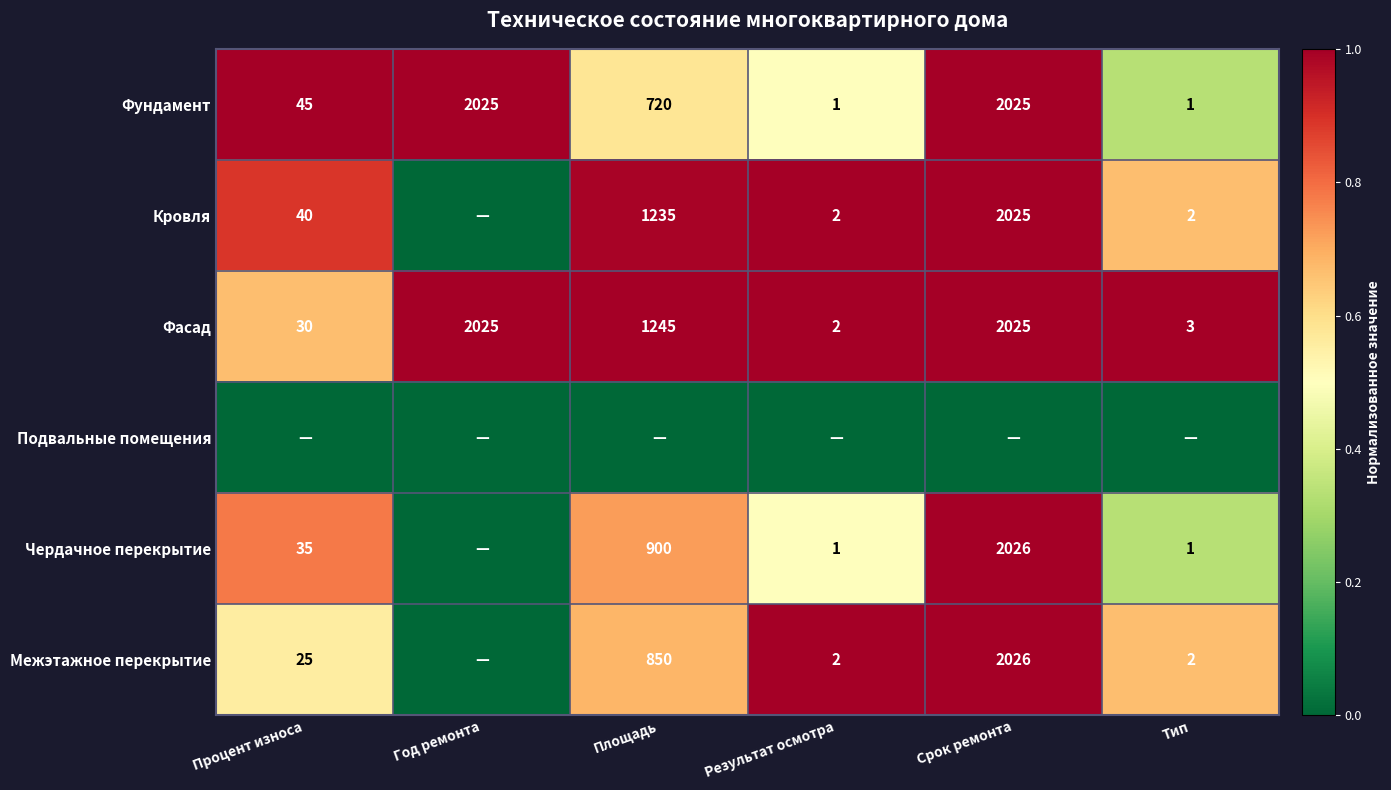

At which category does the chart reach its minimum across all series?

Год ремонта